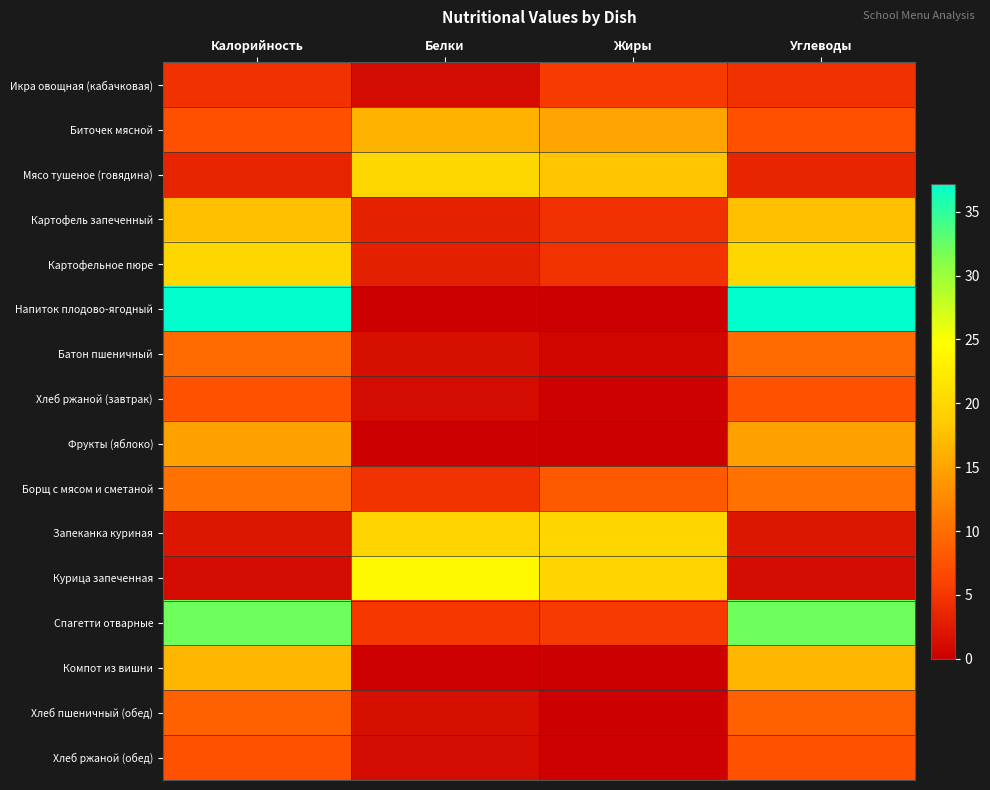

How many distinct data groups are displayed?

16